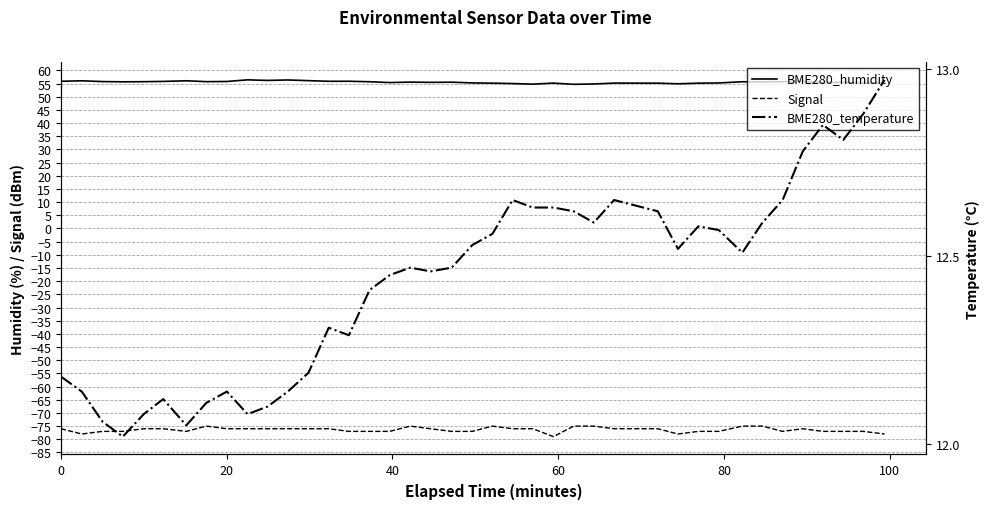

True or false: BME280_temperature has a value of 21.2 at 31.

False